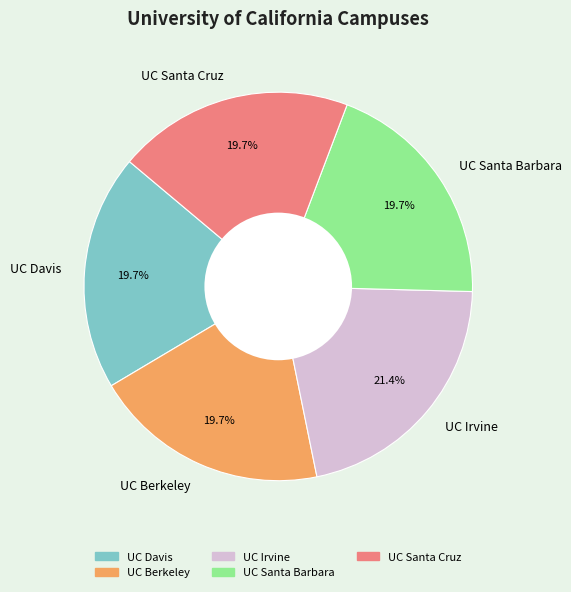

Combined, do UC Davis and UC Santa Barbara account for over 50%?

No